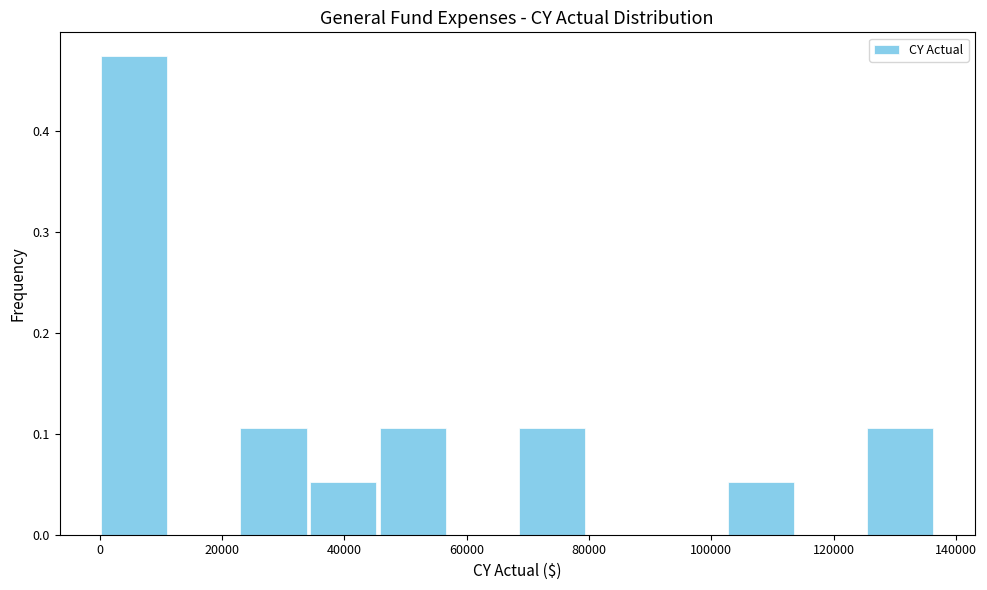

Reading left to right, transcribe this chart: for each bar, give the range it covers on the x-axis and its height. Neither the bar edges nor the heights are printed on the chart, so give them approximately, as read against the axes.

0 to 12000: 0.47
12000 to 22000: 0
22000 to 34000: 0.11
34000 to 46000: 0.05
46000 to 56000: 0.11
56000 to 68000: 0
68000 to 80000: 0.11
80000 to 92000: 0
92000 to 102000: 0
102000 to 114000: 0.05
114000 to 126000: 0
126000 to 136000: 0.11